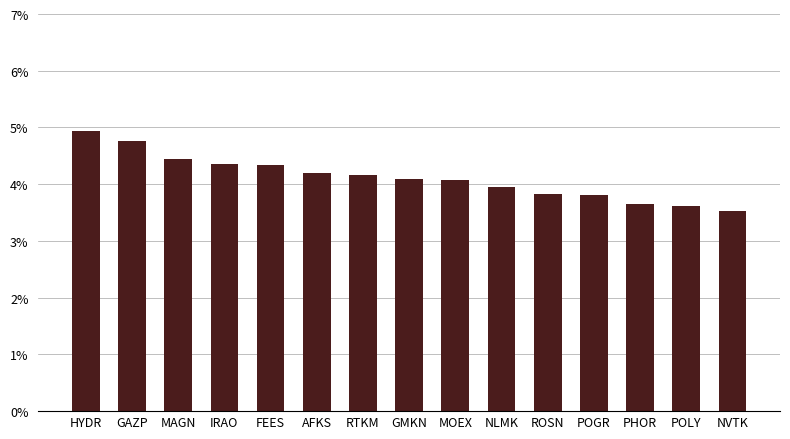

Rank the categories by value from lowest to highest.

NVTK, POLY, PHOR, POGR, ROSN, NLMK, MOEX, GMKN, RTKM, AFKS, FEES, IRAO, MAGN, GAZP, HYDR